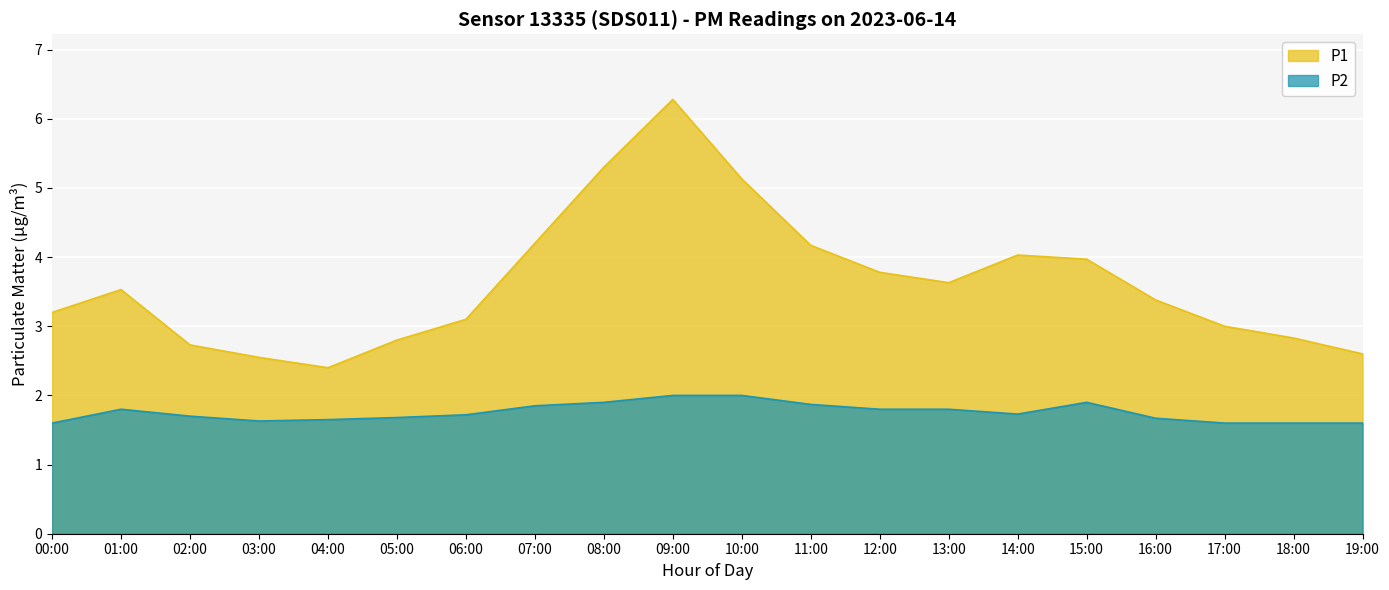

Where is P2 nearest to the value 1?

00:00